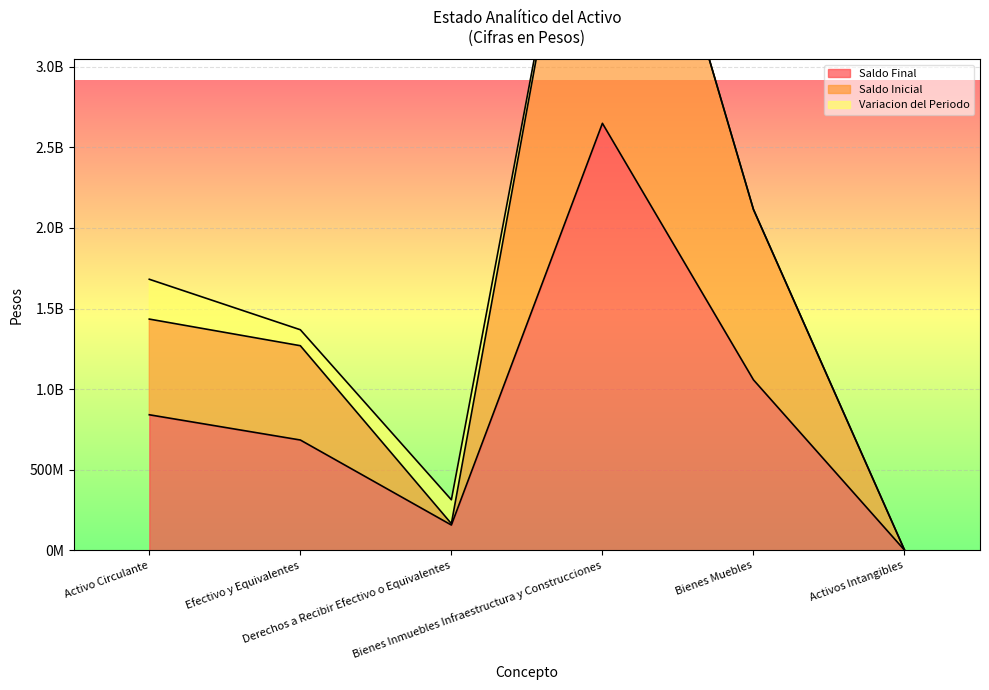

Does the chart display data point markers on the line(s)?

No